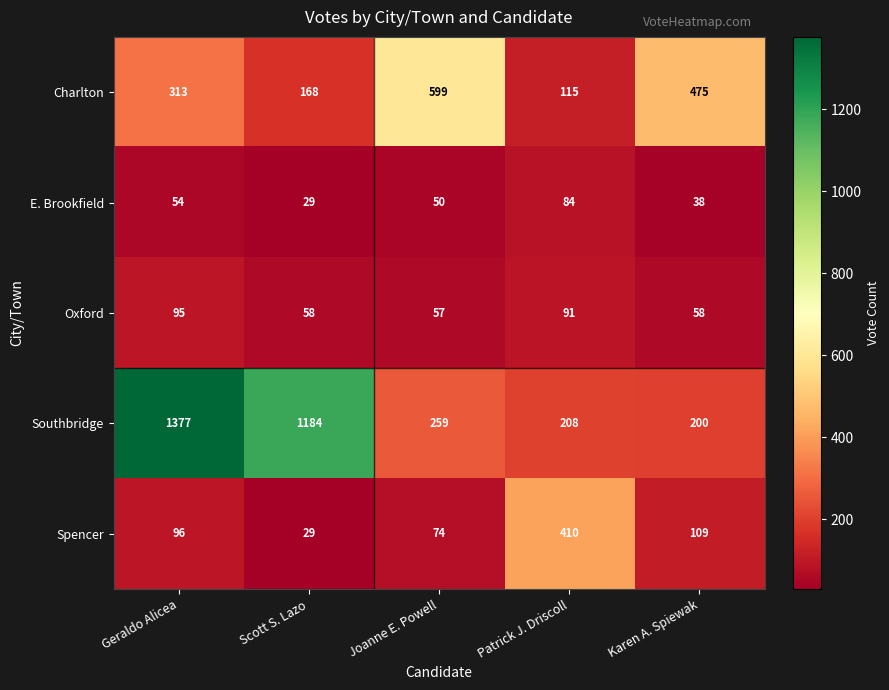

What is the total value across all series at Patrick J. Driscoll?

908